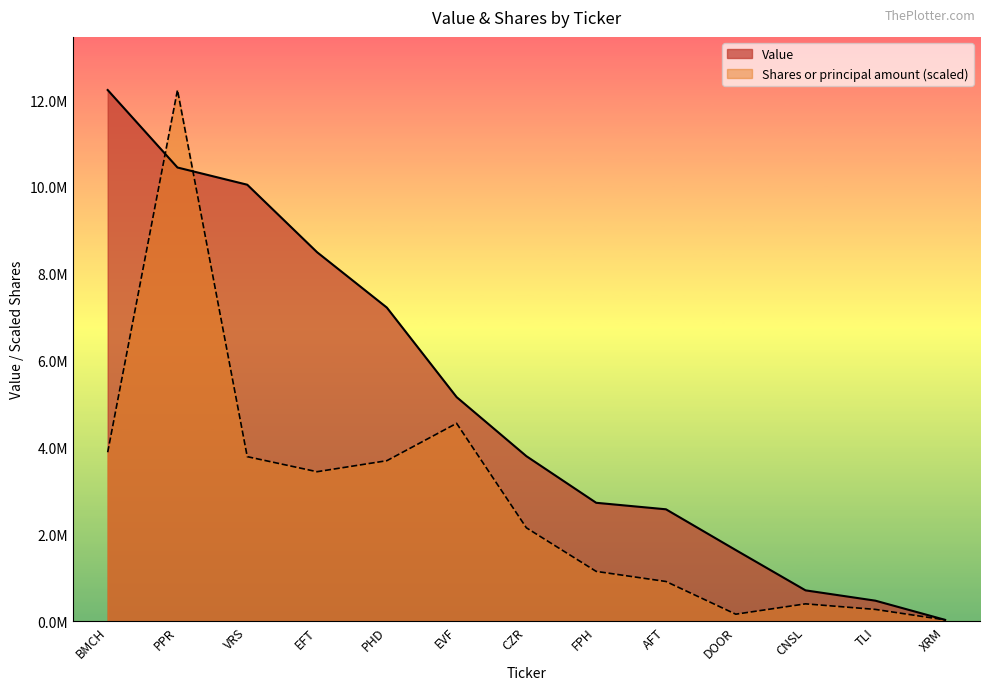

What is the difference between the maximum and minimum values in the Shares or principal amount series?

12197788.9